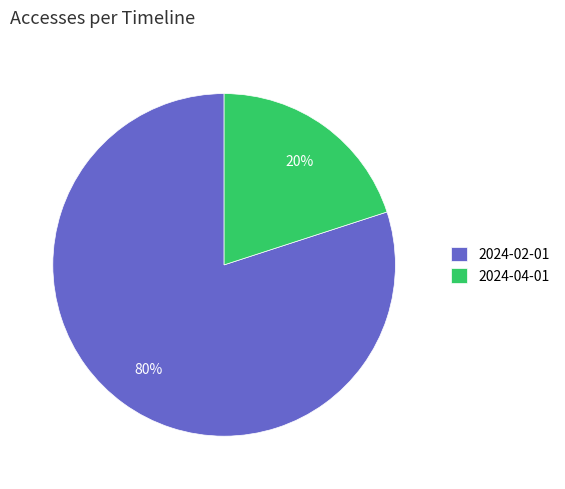

Do 2024-02-01 and 2024-04-01 together represent more than half of the pie?

Yes